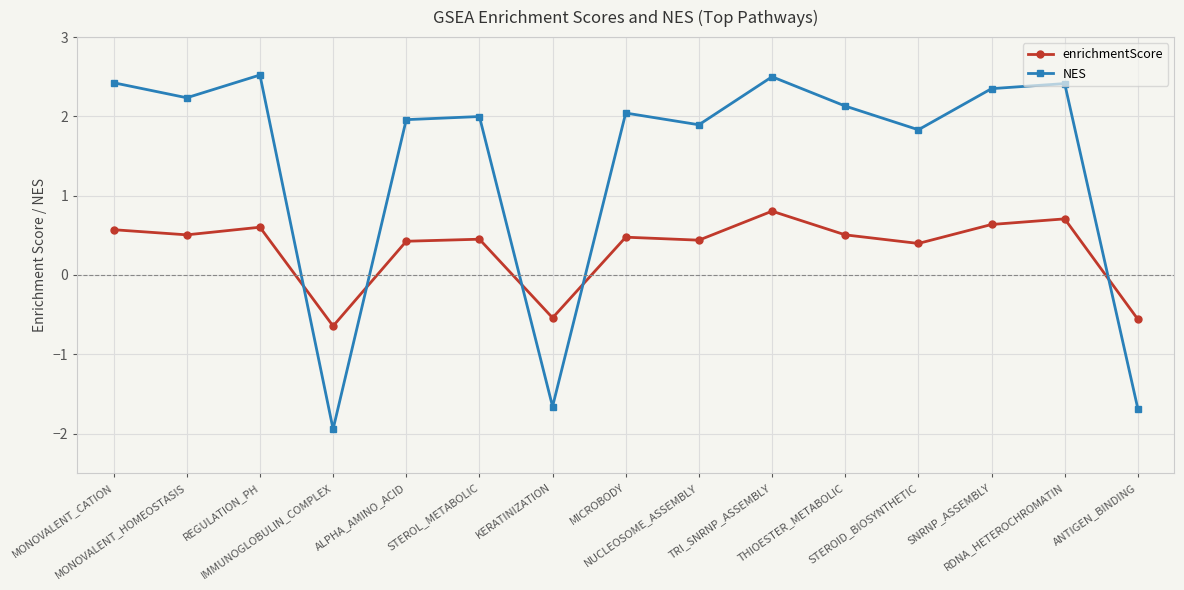

How many values in the enrichmentScore series are below 0?

3